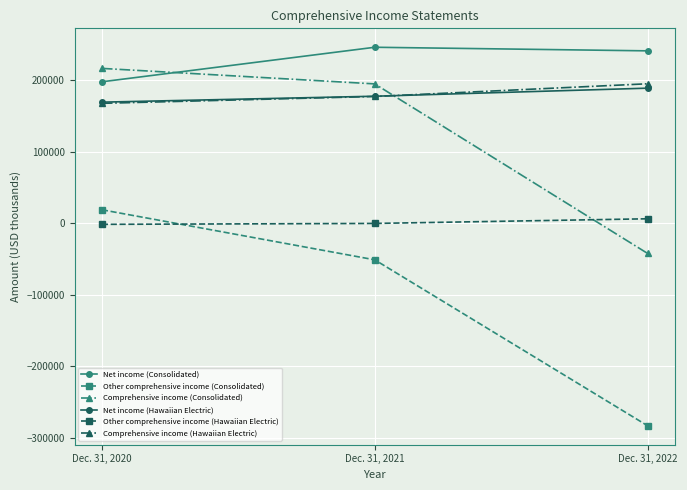

How many lines are shown in the chart?

6